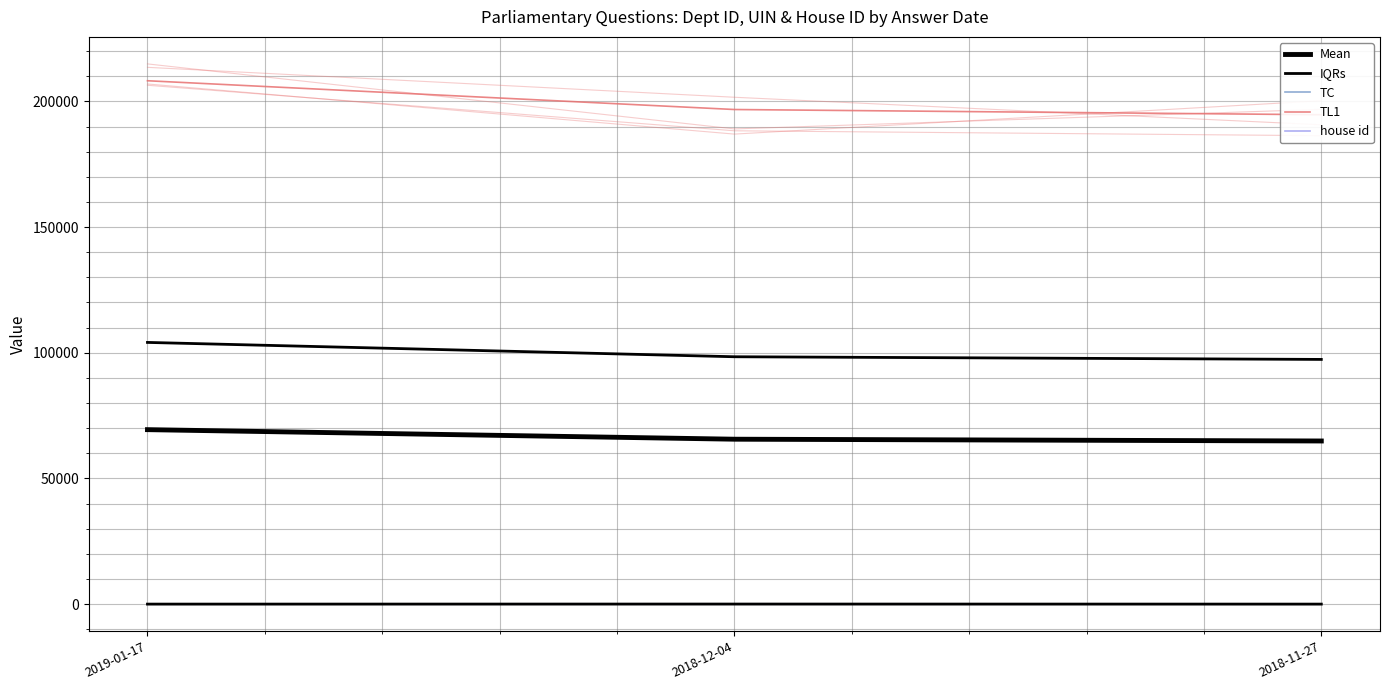

How many lines are shown in the chart?

5